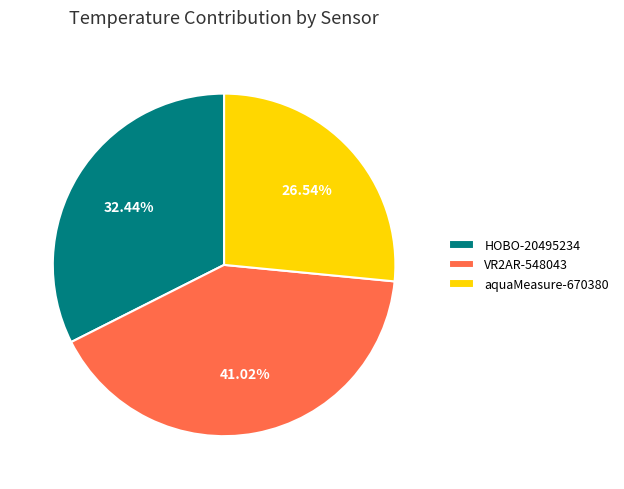

Which category has the biggest portion of the pie?

VR2AR-548043